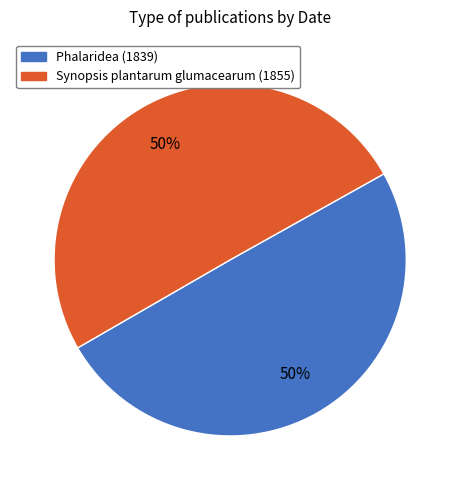

To the nearest percent, what portion does Phalaridea (1839) represent?

50%